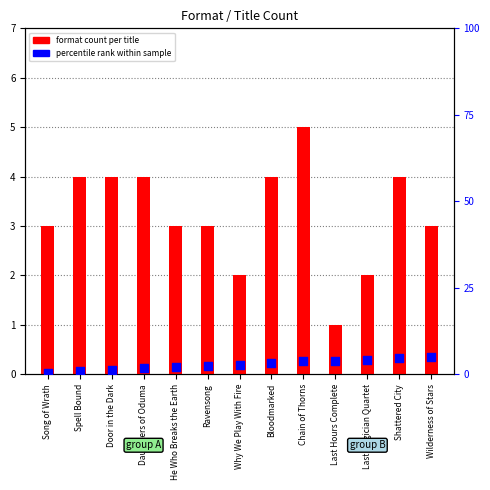

Which series reaches the maximum Y coordinate?

format count per title